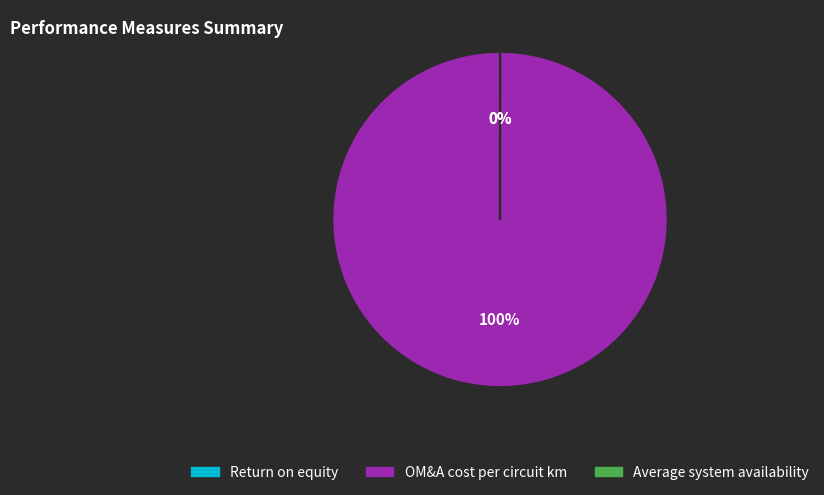

Does Average system availability represent more than half of the total?

No